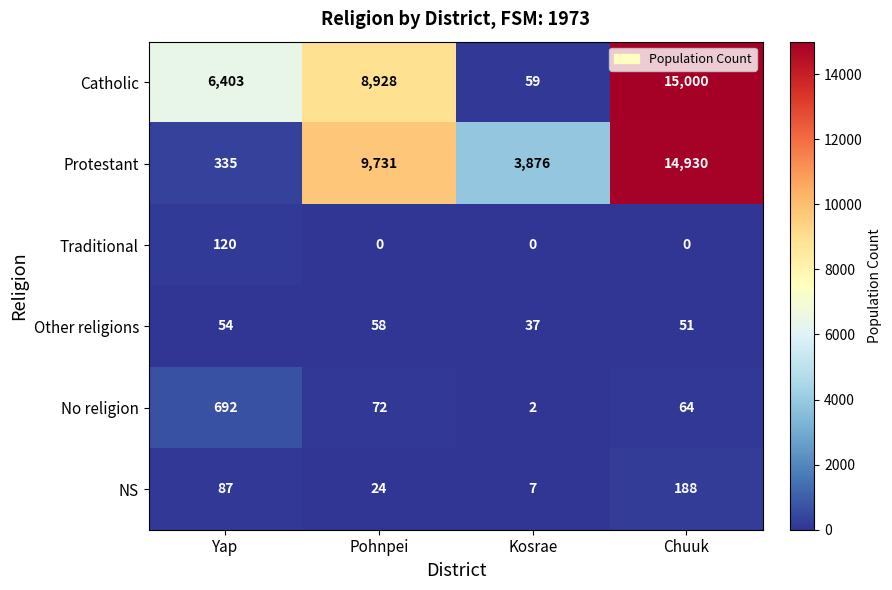

How many data points does each series have?

4